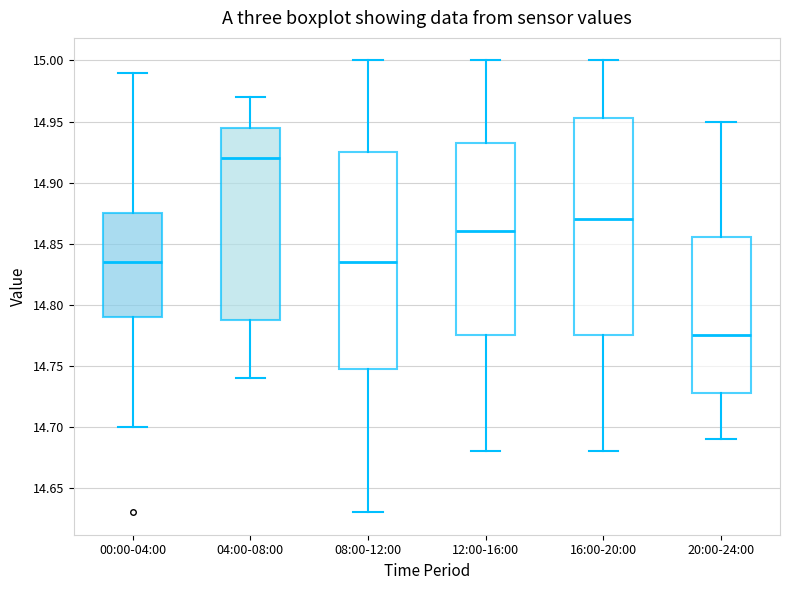

Which box has the lowest median line?

20:00-24:00